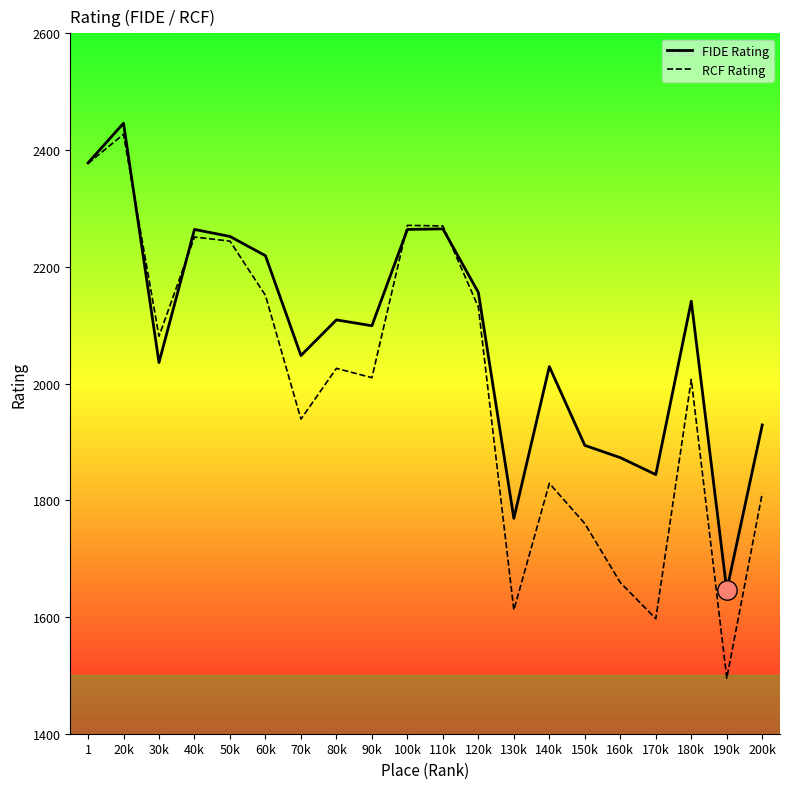

What is the smallest value displayed?

1495